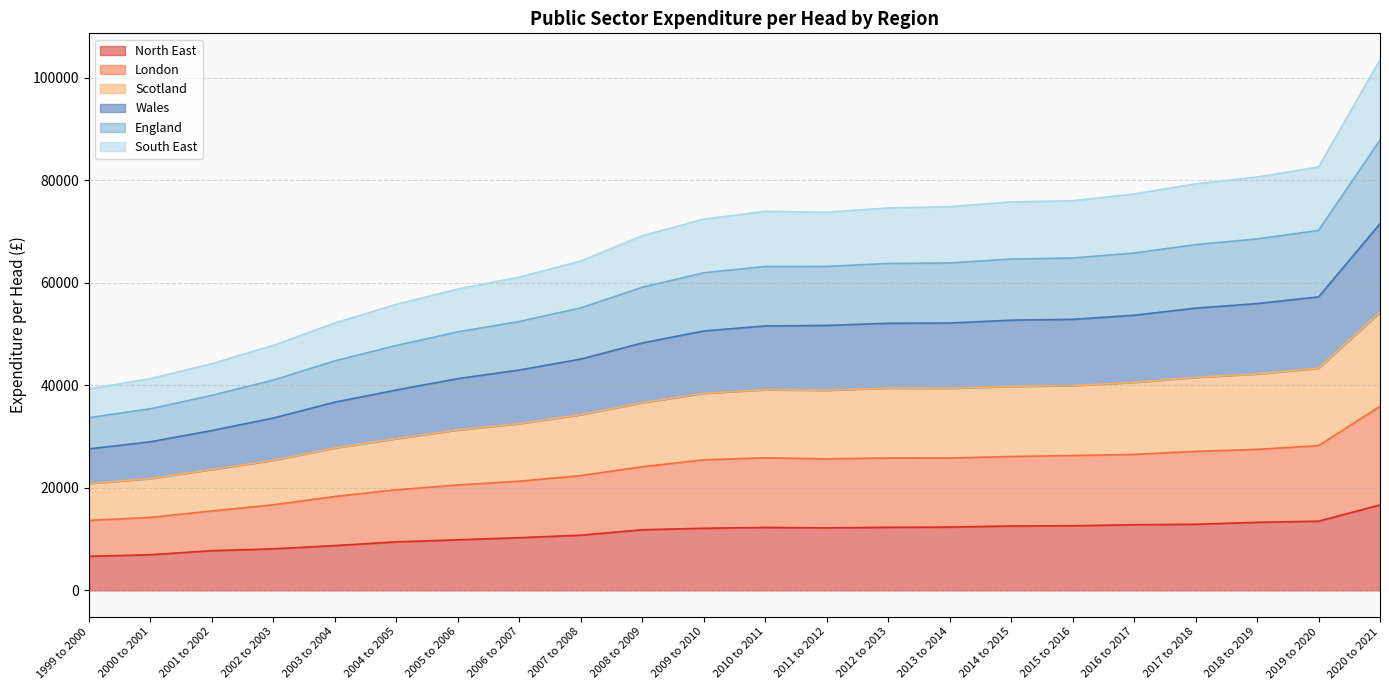

What is the minimum value for North East?

6644